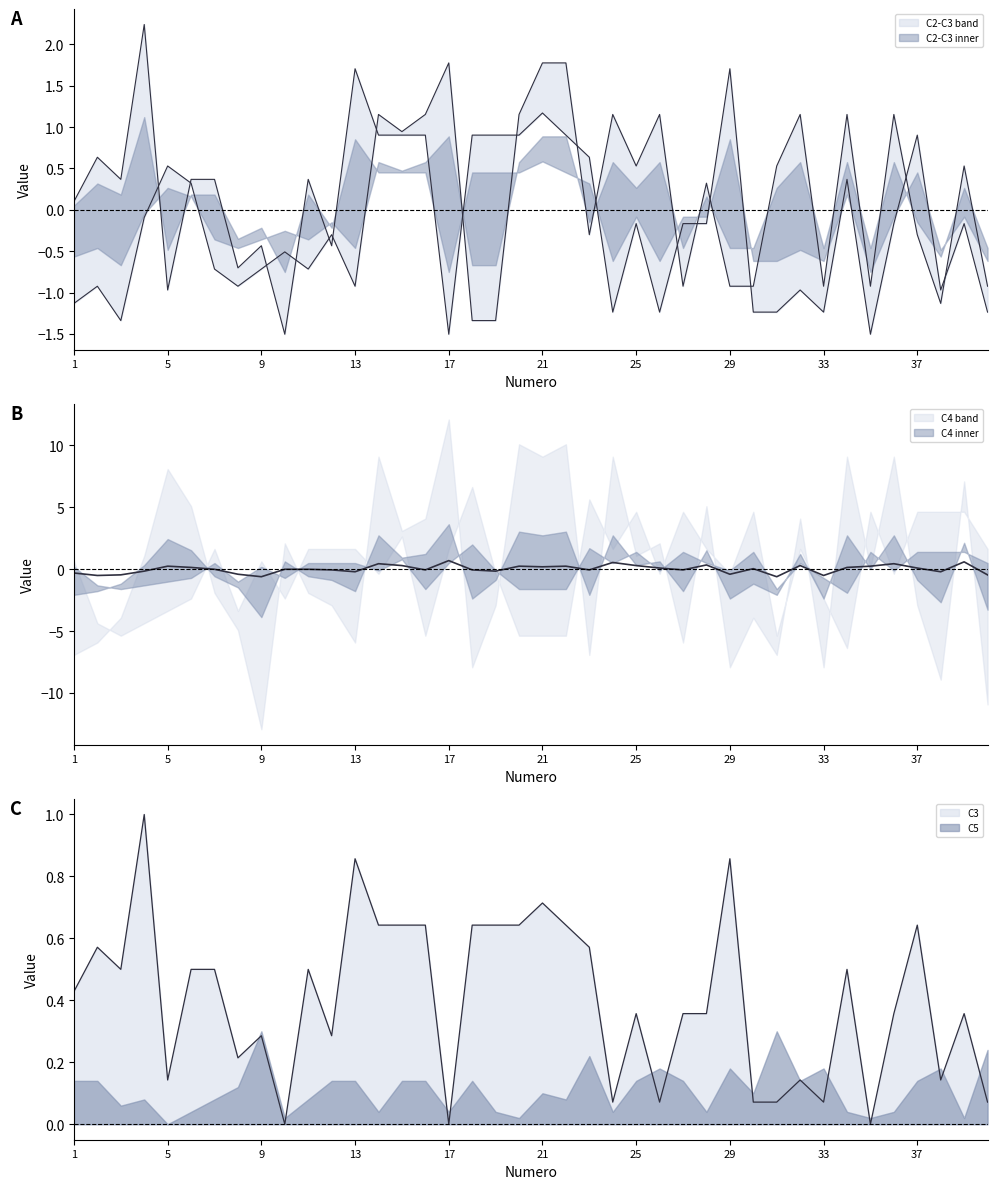

Between which two adjacent categories do C3 and C2 first intersect?

4 and 5